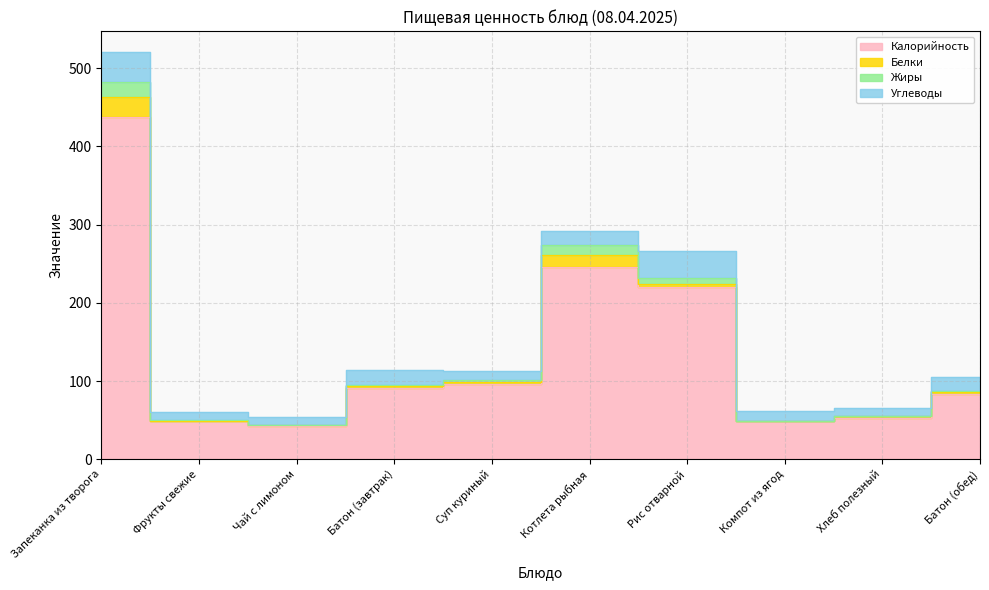

At which category does the chart reach its minimum across all series?

Чай с лимоном